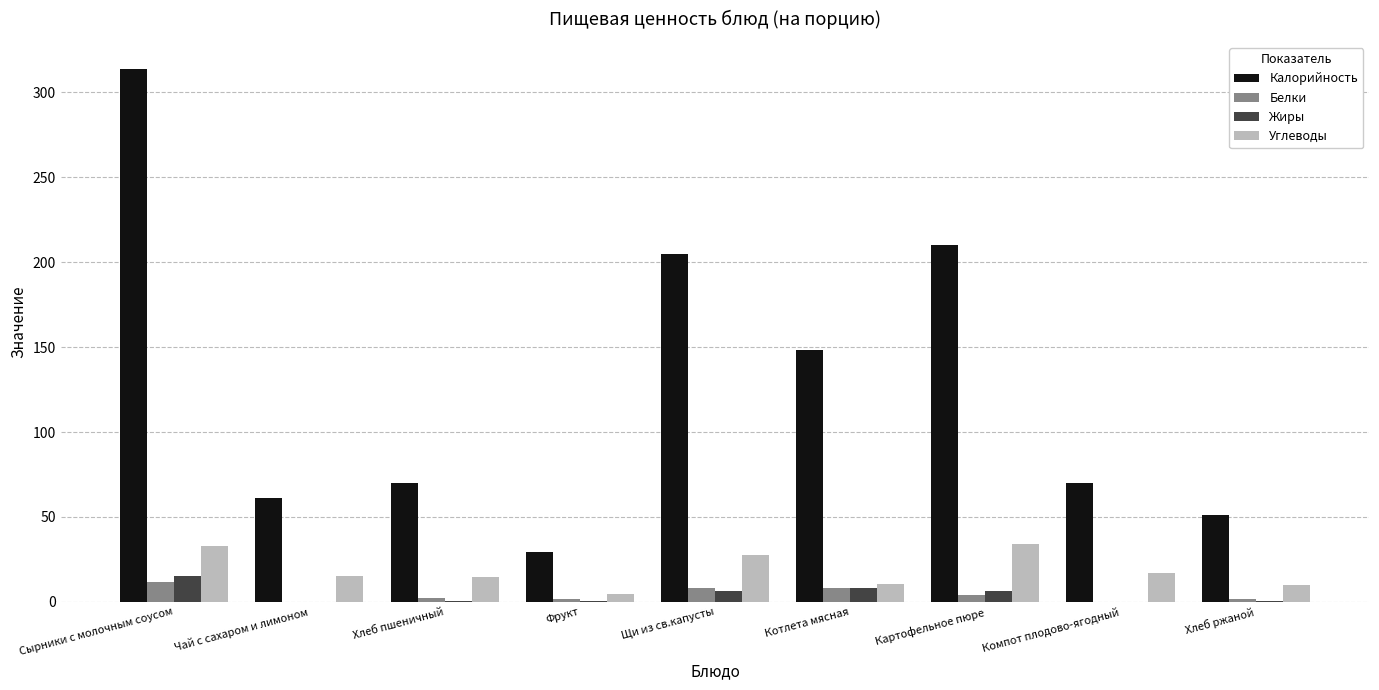

Which category has the highest value across all series?

Сырники с молочным соусом